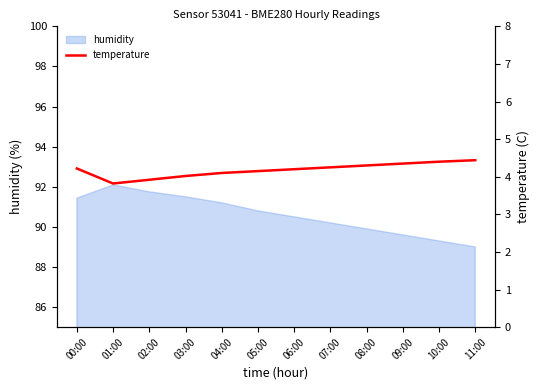

What position from the right is 02:00?

10